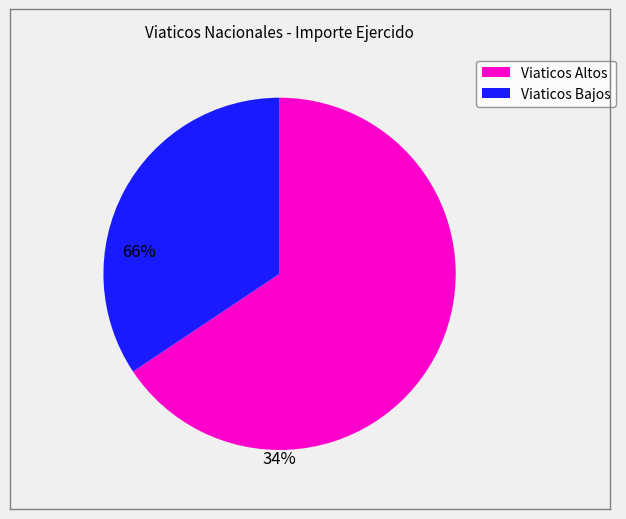

Is there any slice that represents more than half of the pie?

Yes